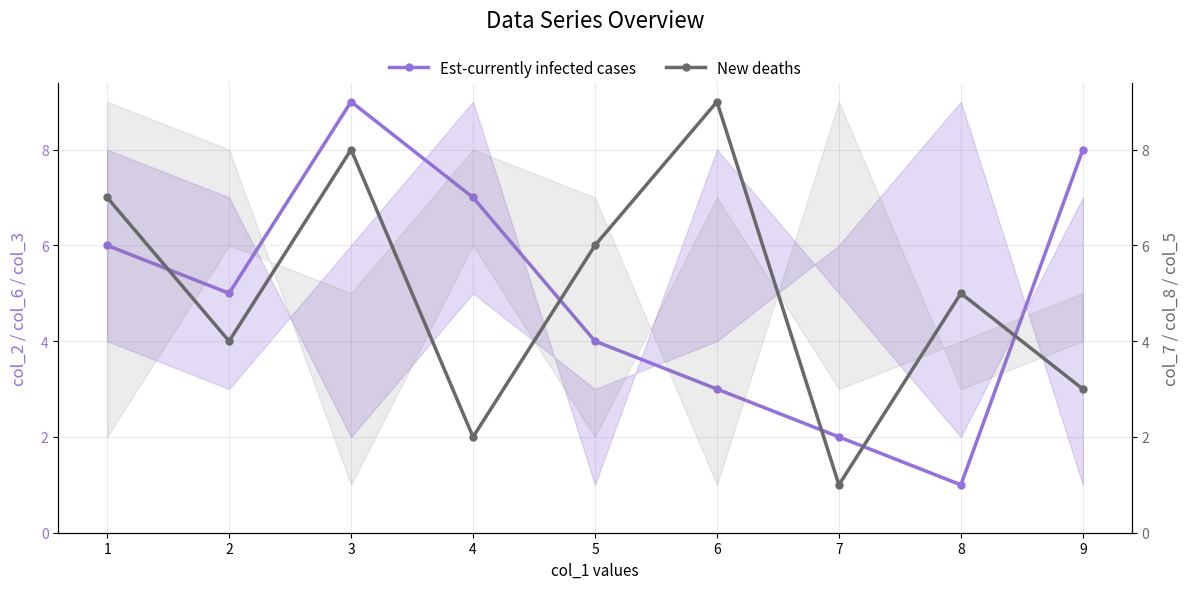

How many series are shown in this chart?

2